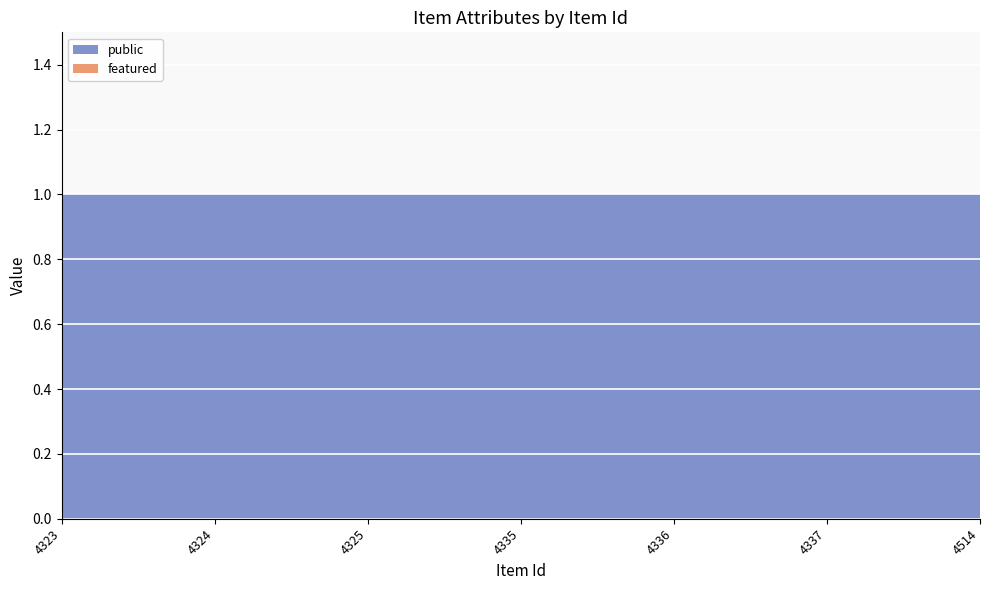

Reading right to left, extract all data points from this chart.

public: 1	1	1	1	1	1	1
featured: 0	0	0	0	0	0	0